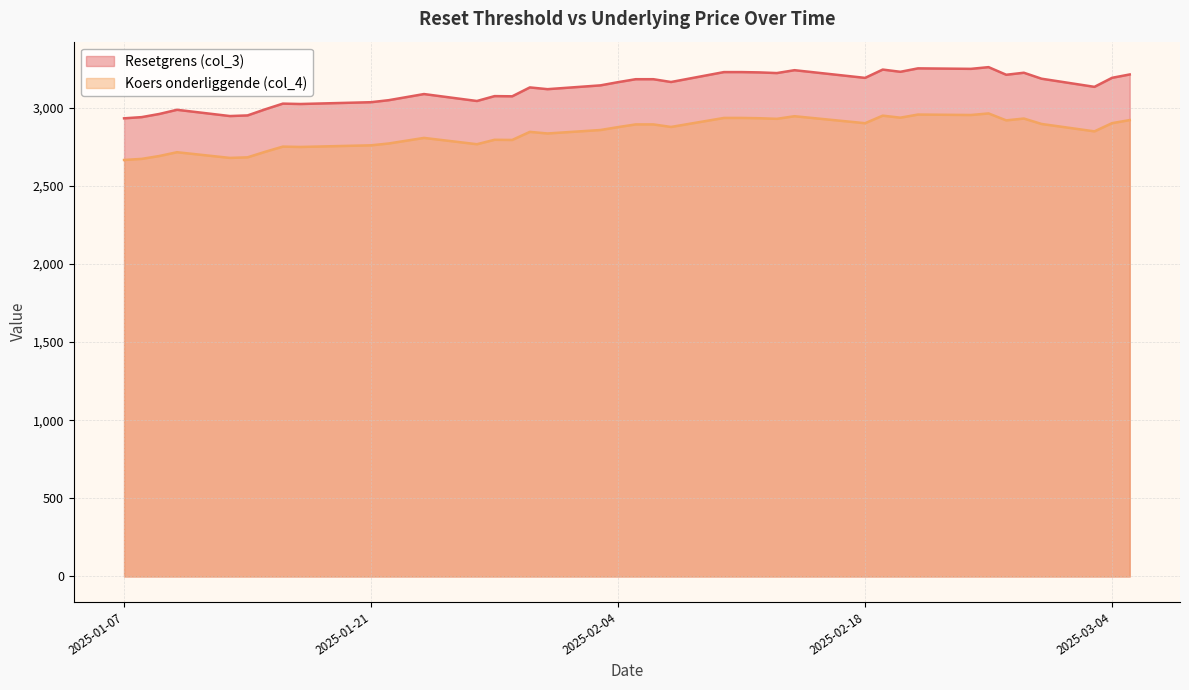

At which label is Koers onderliggende (col_4) closest to 2814?

2025-01-24